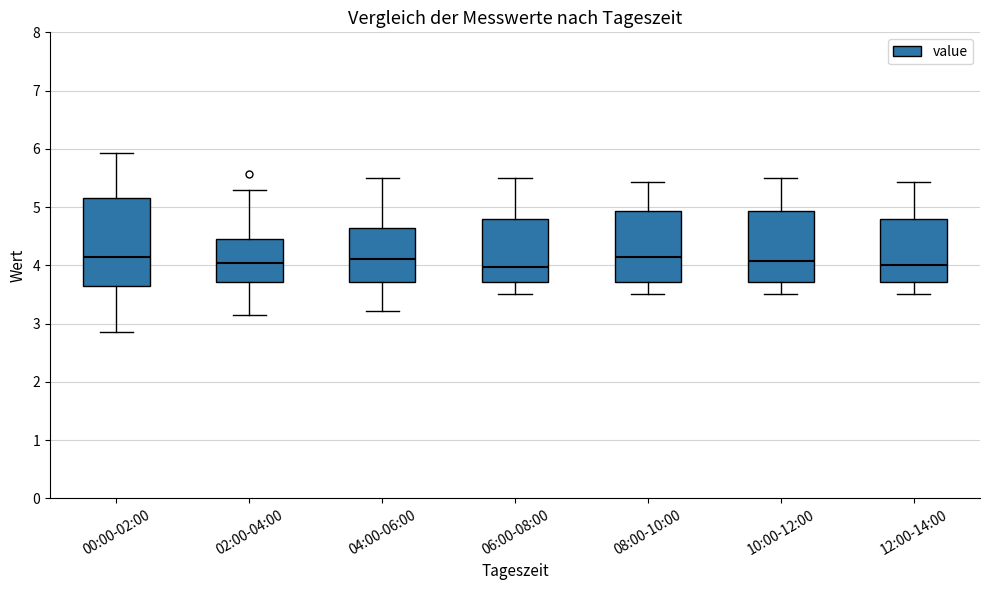

Reading left to right, transcribe this box plot: for each box, give where its median line is, the range the box spans, and where its two whiskers end, as read against the y-axis. The values are not printed on the chart, so give them approximately, as read against the axis.

00:00-02:00: median 4.1, box 3.6 to 5.2, whiskers 2.9 to 5.9
02:00-04:00: median 4.0, box 3.7 to 4.4, whiskers 3.1 to 5.3
04:00-06:00: median 4.1, box 3.7 to 4.6, whiskers 3.2 to 5.5
06:00-08:00: median 4.0, box 3.7 to 4.8, whiskers 3.5 to 5.5
08:00-10:00: median 4.1, box 3.7 to 4.9, whiskers 3.5 to 5.4
10:00-12:00: median 4.1, box 3.7 to 4.9, whiskers 3.5 to 5.5
12:00-14:00: median 4.0, box 3.7 to 4.8, whiskers 3.5 to 5.4